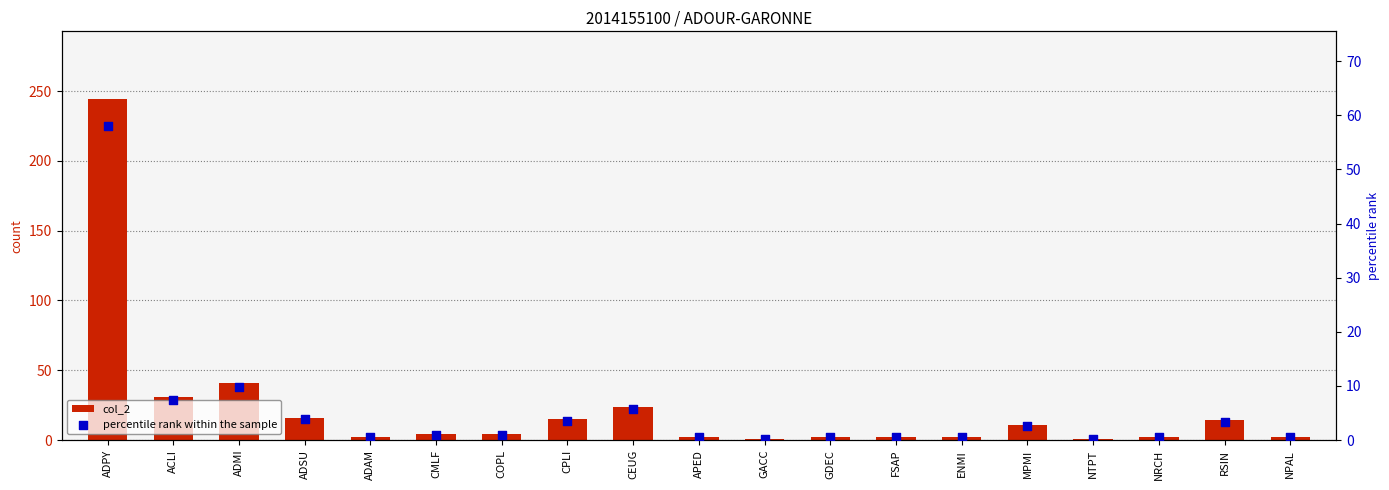

Which series contains the lowest Y value?

percentile rank within the sample